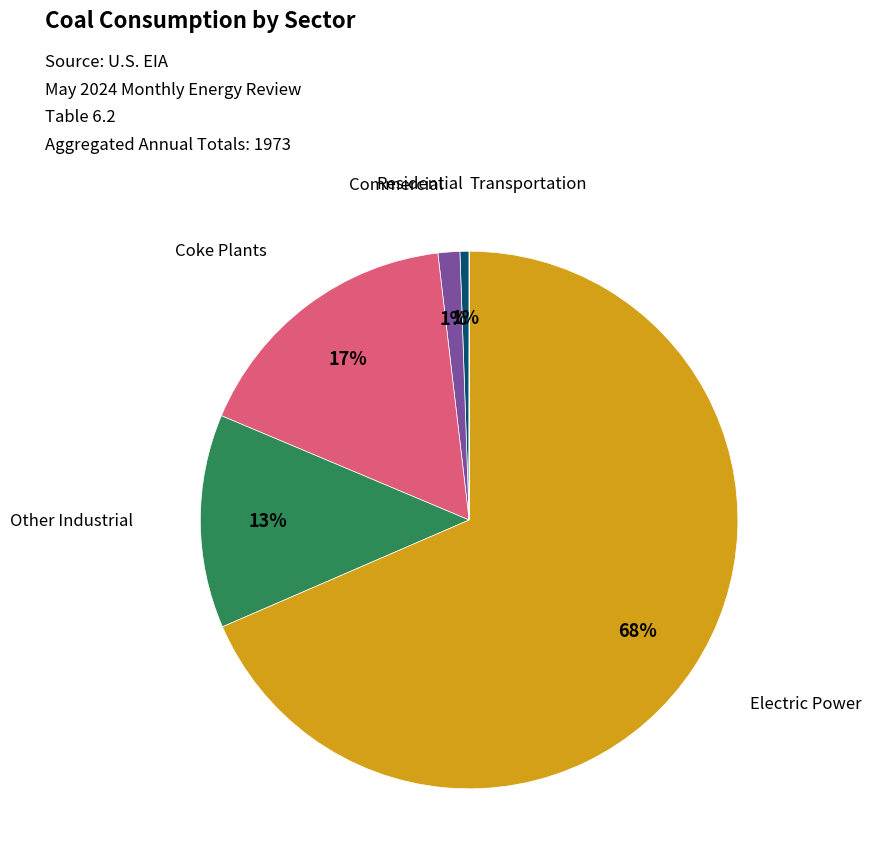

What percentage is the Coke Plants slice, to the nearest percent?

17%